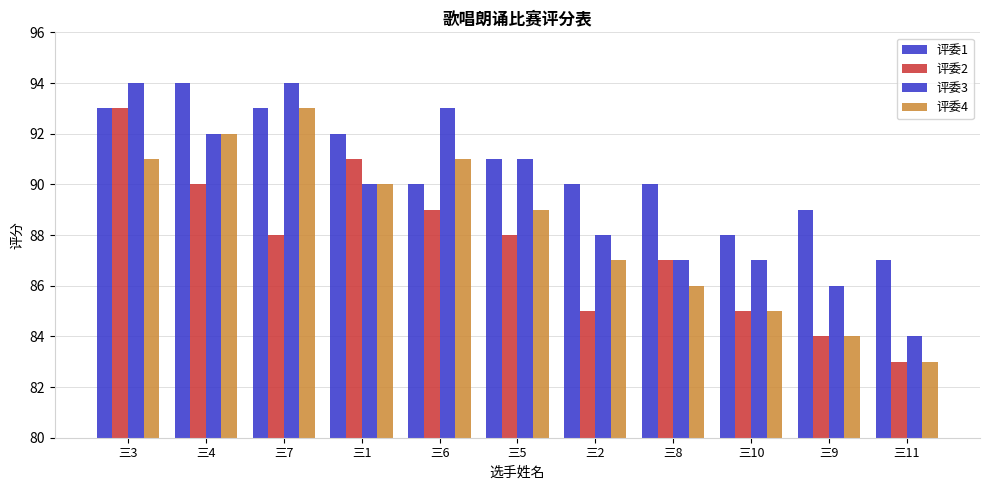

Reading left to right, transcribe all the data shown in this chart.

评委1: 93	94	93	92	90	91	90	90	88	89	87
评委2: 93	90	88	91	89	88	85	87	85	84	83
评委3: 94	92	94	90	93	91	88	87	87	86	84
评委4: 91	92	93	90	91	89	87	86	85	84	83